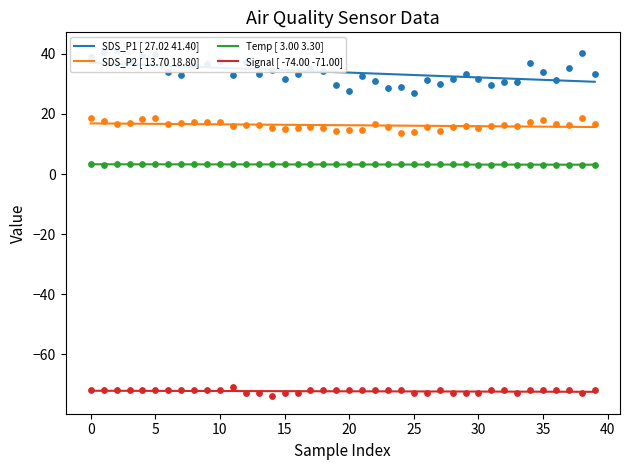

Which series has the largest Y range (max minus min)?

SDS_P1